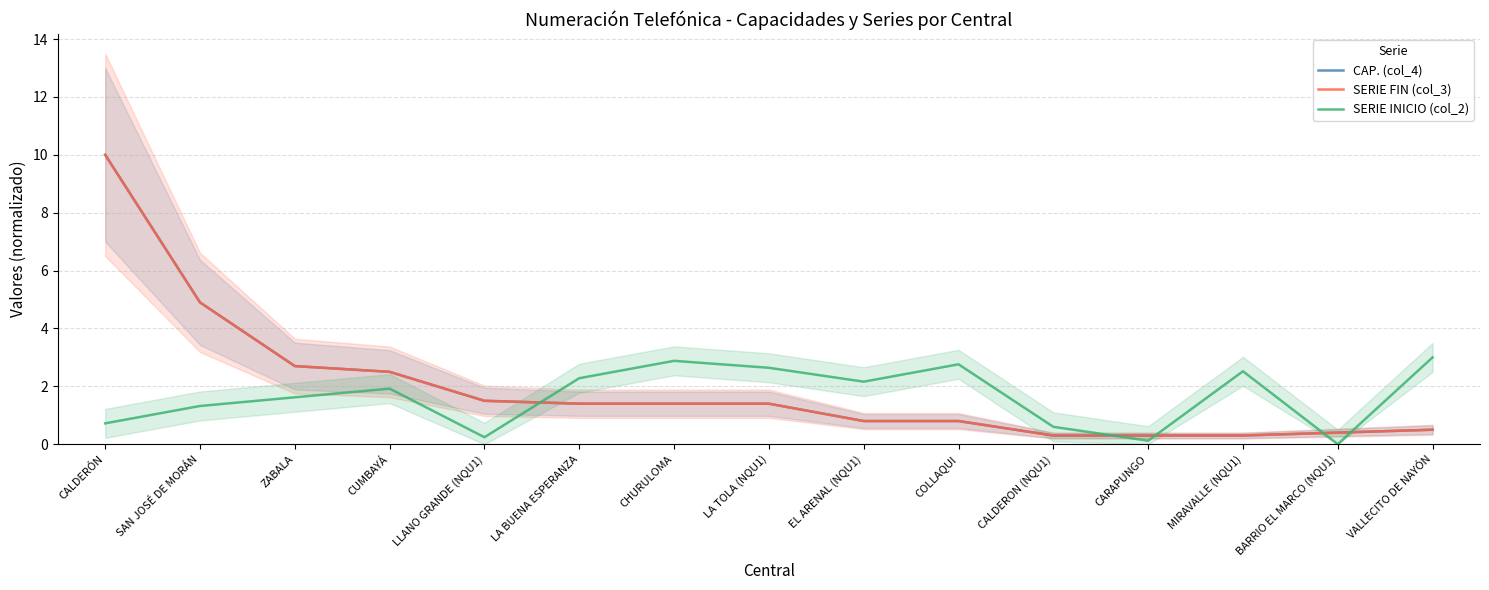

Which series ends up on top after the final intersection of CAP. (col_4) and SERIE INICIO (col_2)?

SERIE INICIO (col_2)